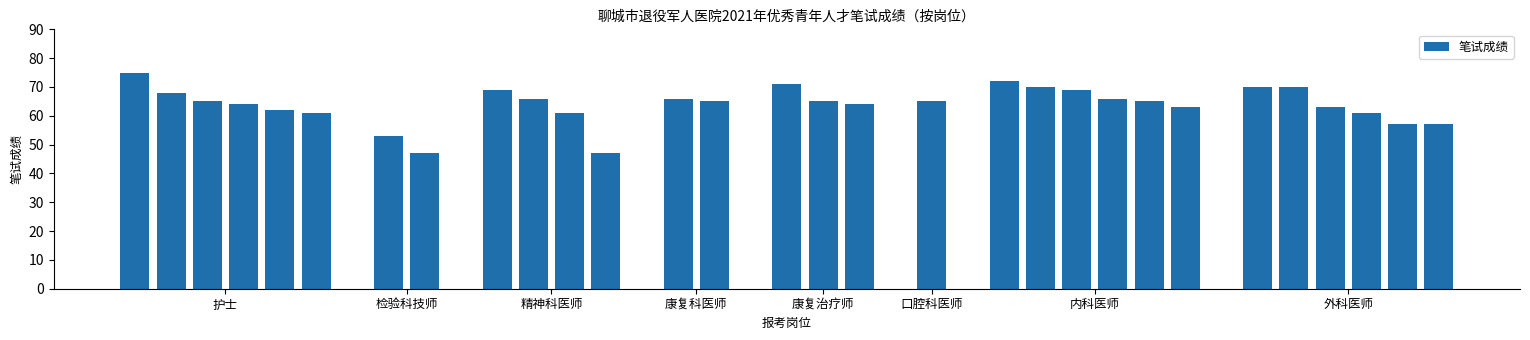

How many bars are there in total?

30